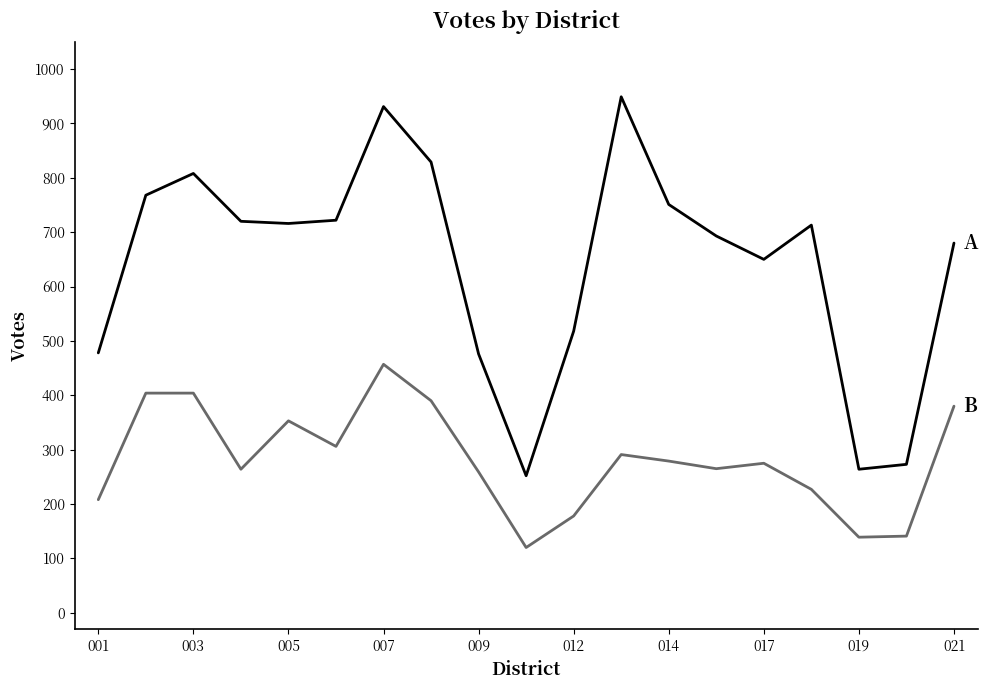

Count the number of data series in this chart.

2